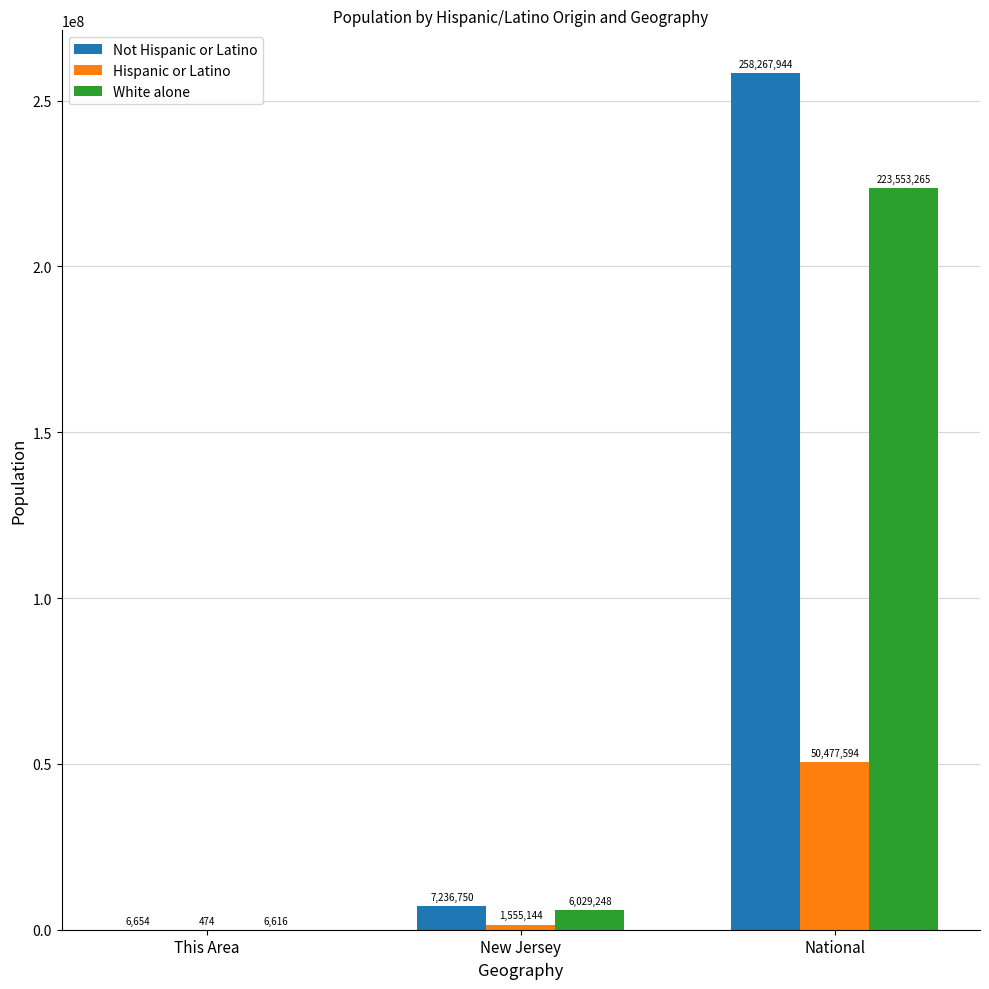

Reading left to right, extract all data points from this chart.

Not Hispanic or Latino: 6654	7236750	258267944
Hispanic or Latino: 474	1555144	50477594
White alone: 6616	6029248	223553265